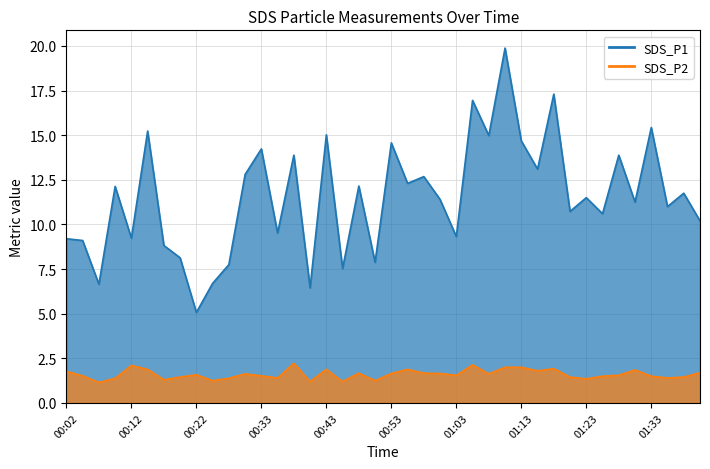

How many lines are shown in the chart?

2